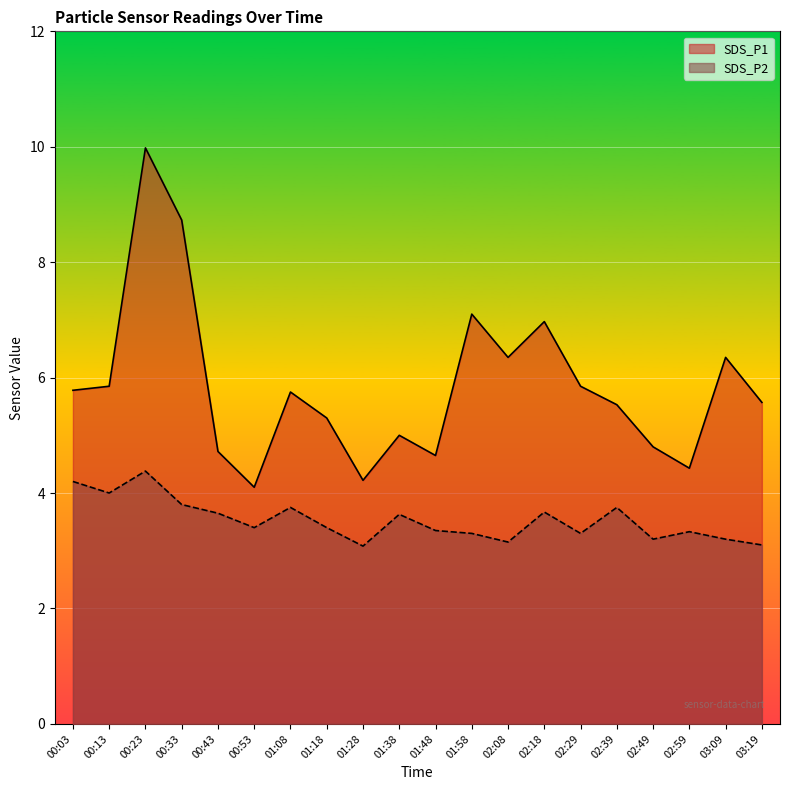

At which category does SDS_P2 reach its first local valley?

00:13